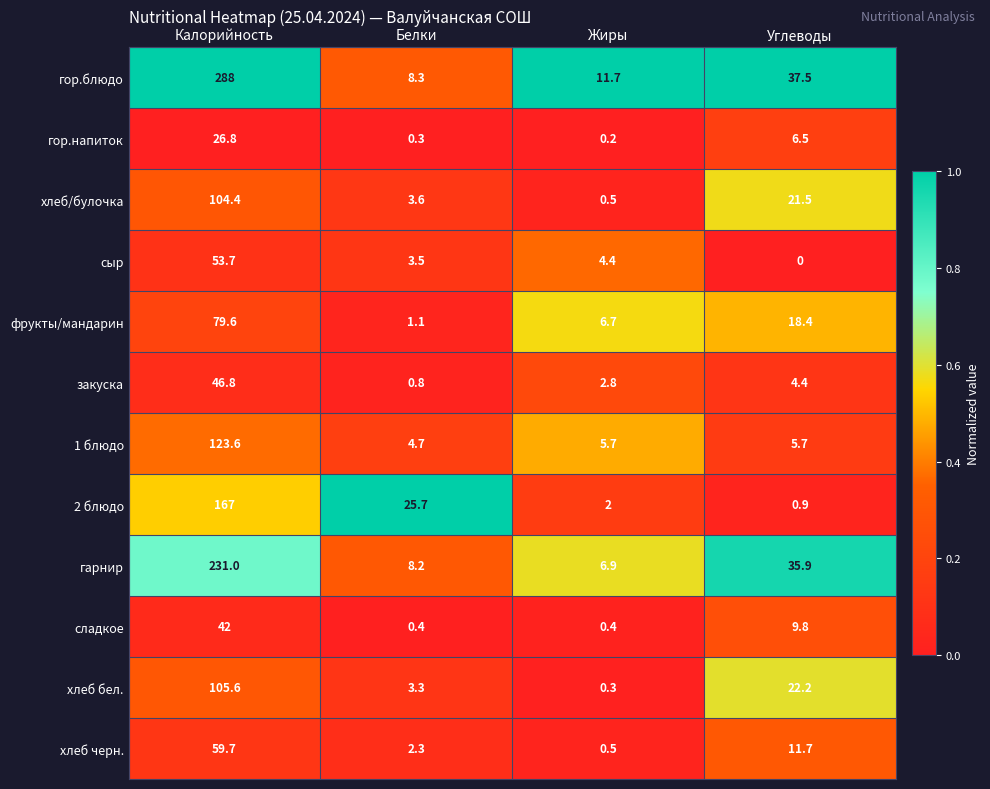

Between Белки and Жиры, which series saw the biggest shift?

2 блюдо